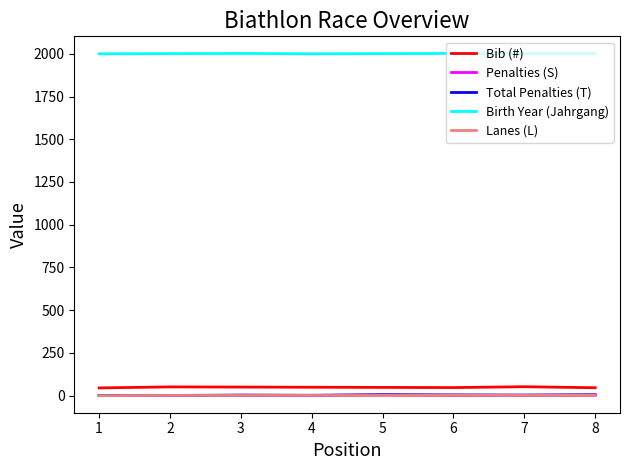

How many lines are shown in the chart?

5